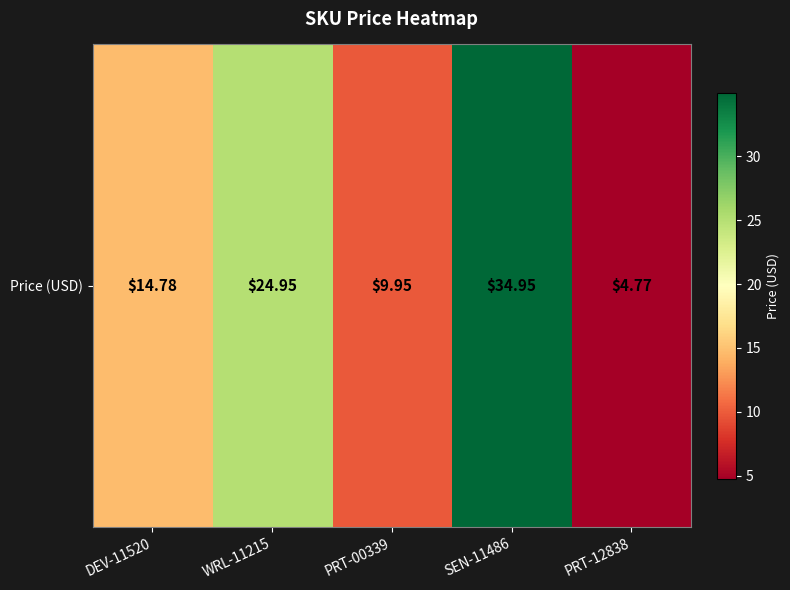

What is the sum of all values?

89.4